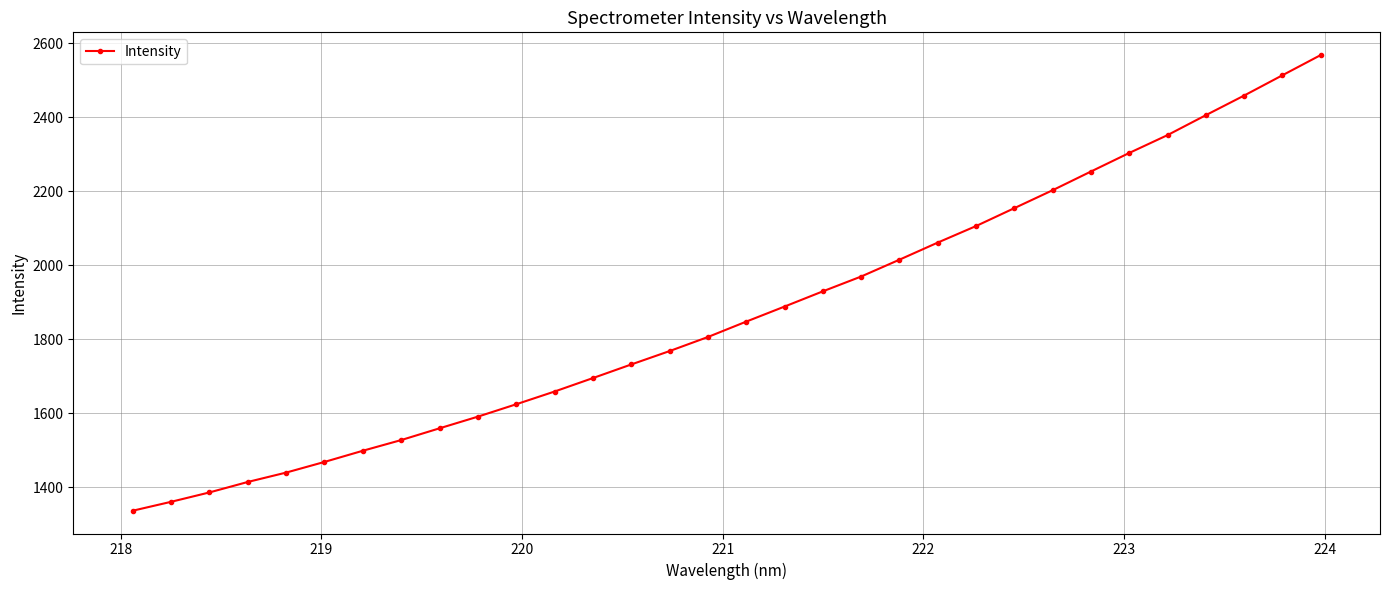

What is the value of the 16th point from the left?

1805.7